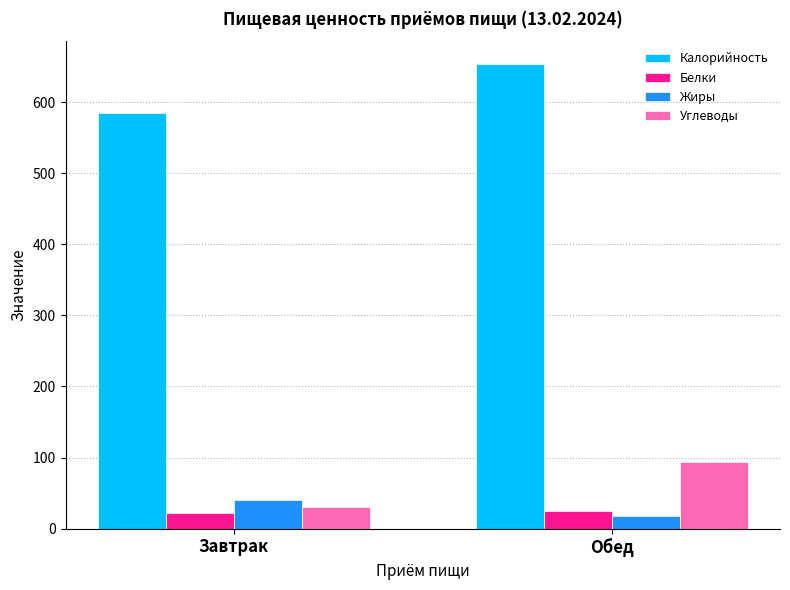

How many groups of bars are there?

2